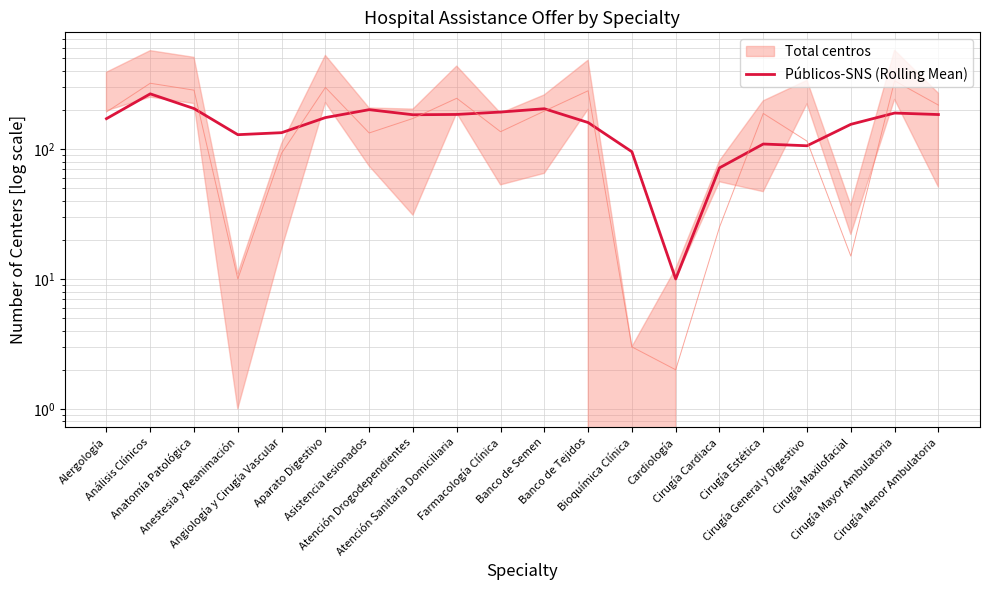

List the labels in order of value, smallest first.

Cardiología, Cirugía Cardiaca, Bioquímica Clínica, Cirugía General y Digestivo, Cirugía Estética, Anestesia y Reanimación, Angiología y Cirugía Vascular, Cirugía Maxilofacial, Banco de Tejidos, Alergología, Aparato Digestivo, Atención Drogodependientes, Cirugía Menor Ambulatoria, Atención Sanitaria Domiciliaria, Cirugía Mayor Ambulatoria, Farmacología Clínica, Asistencia lesionados, Banco de Semen, Anatomía Patológica, Análisis Clínicos